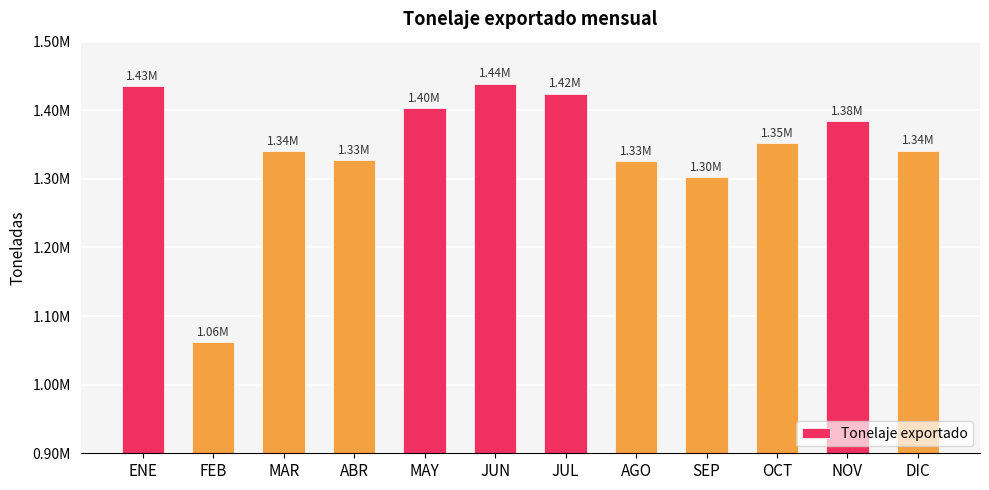

Is it true that the value at ABR is 1327602.8?

True